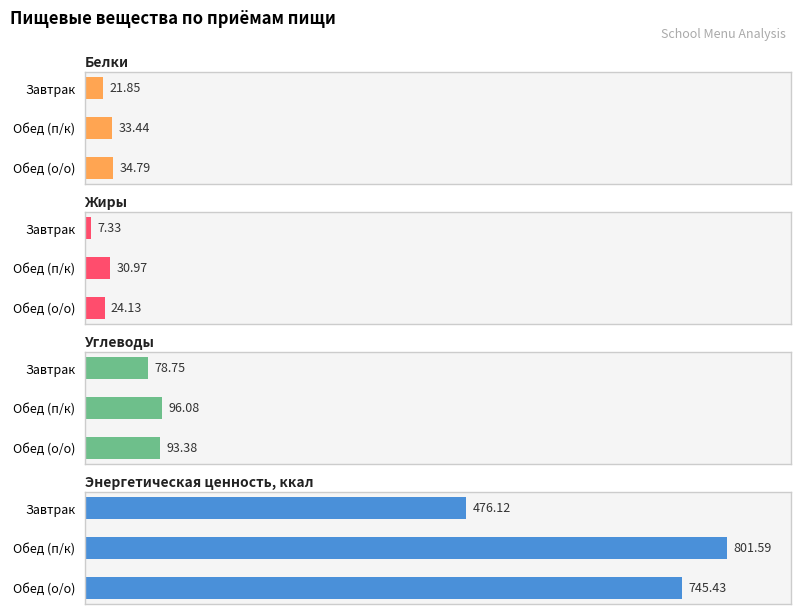

At how many categories does at least one series exceed 598?

2